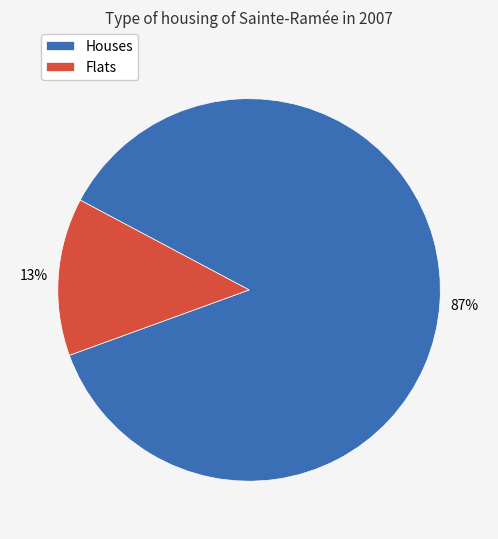

Is the sum of Houses and Flats greater than half?

Yes